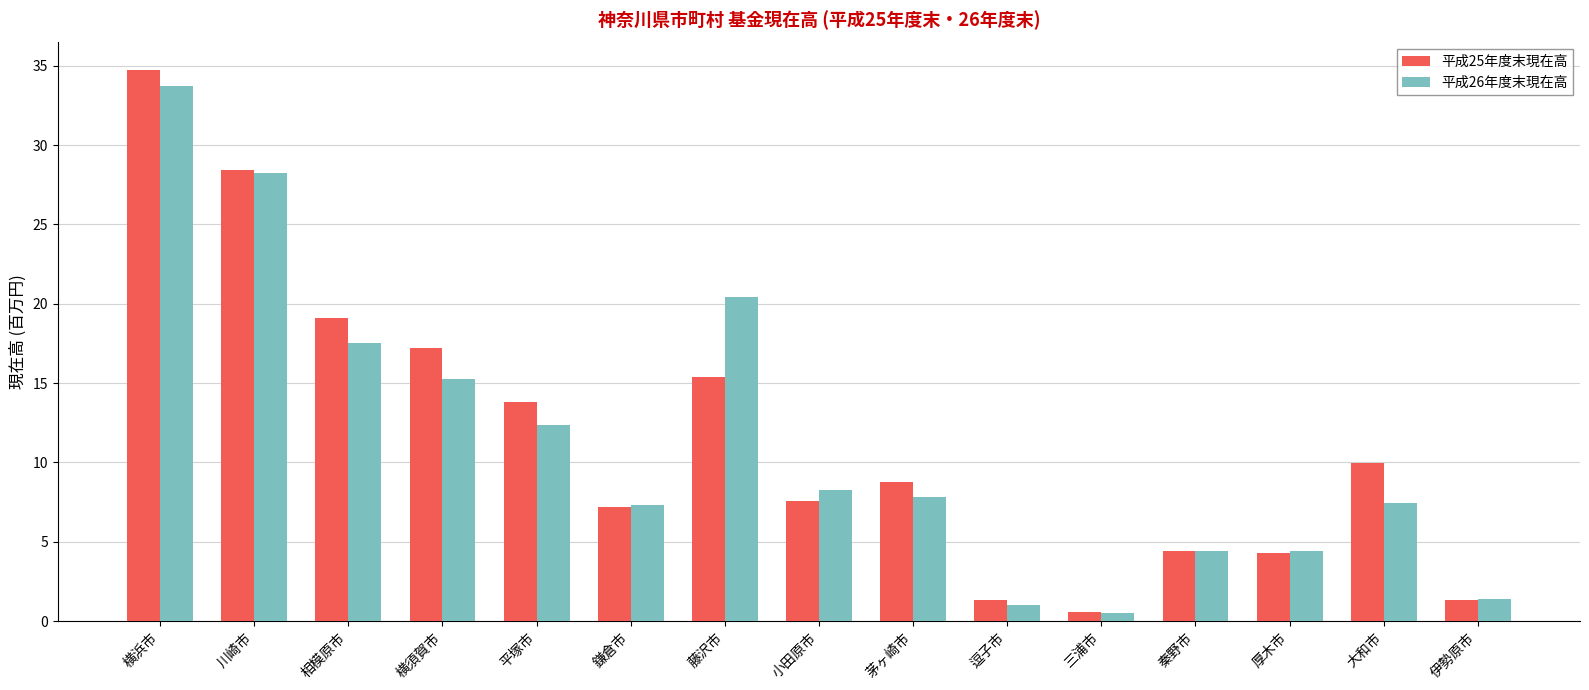

At 小田原市, list the series in order from largest to smallest.

平成26年度末現在高, 平成25年度末現在高